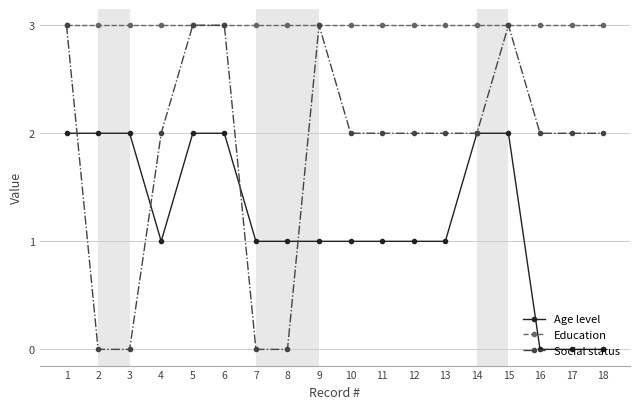

Which series has the largest range (max minus min)?

Social status